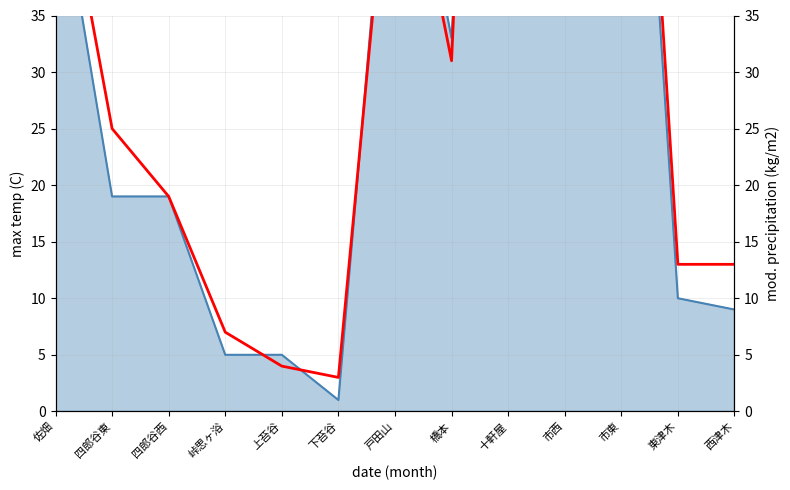

How many interior local peaks (higher than both neighbors) does the data have?

3